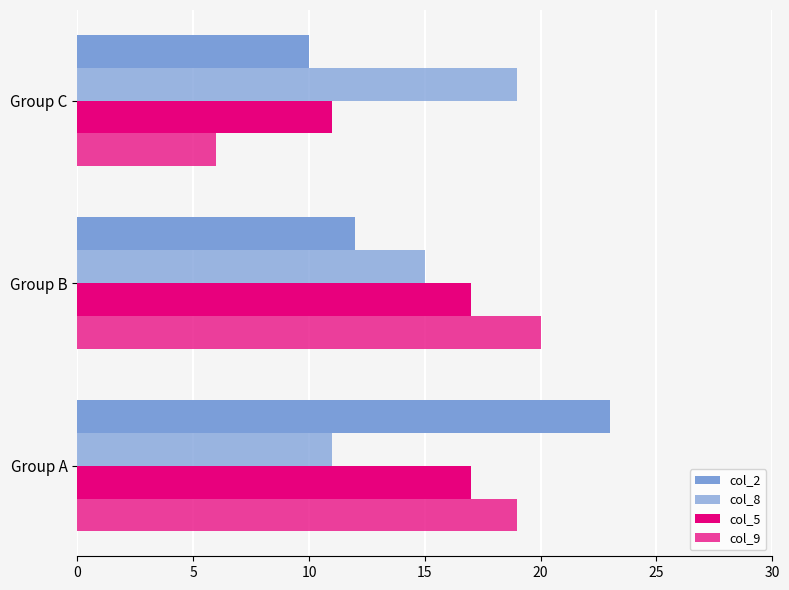

How many values in the col_5 series are below 17?

1